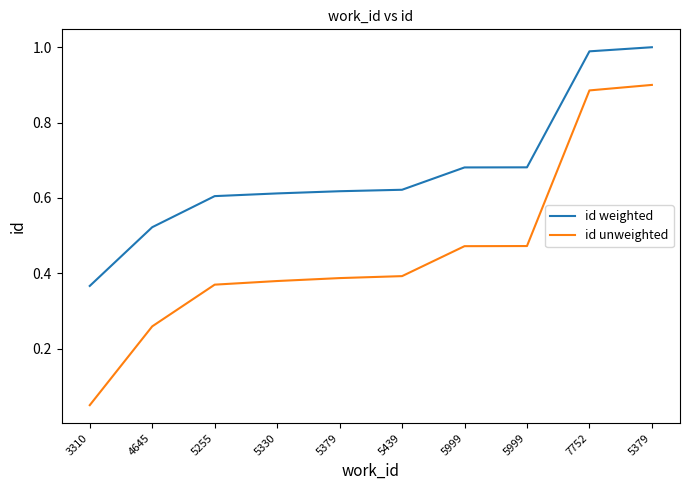

What are all the series names shown in the legend?

id weighted, id unweighted